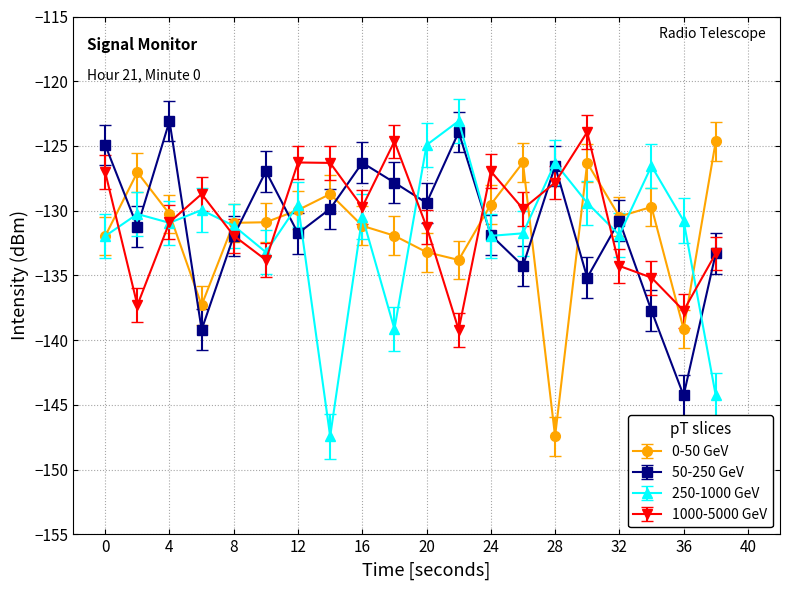

In 1000-5000 GeV, how many points are higher than both neighbors (excluding endpoints)?

5